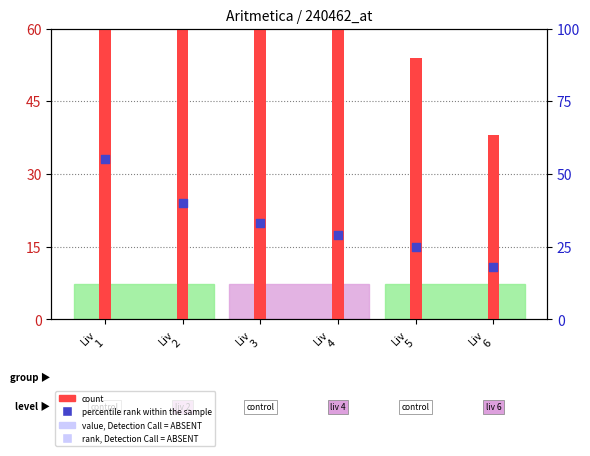

Which series has the largest Y range (max minus min)?

count